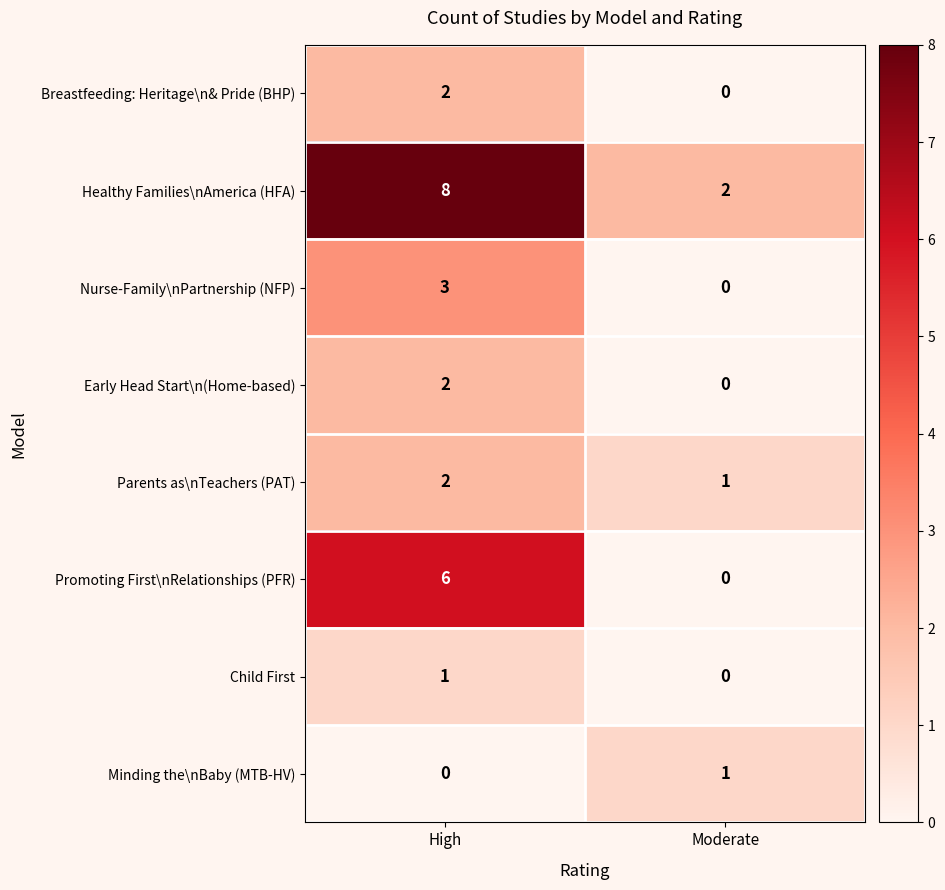

Reading left to right, transcribe all the data shown in this chart.

Breastfeeding: Heritage\n& Pride (BHP): 2	0
Healthy Families\nAmerica (HFA): 8	2
Nurse-Family\nPartnership (NFP): 3	0
Early Head Start\n(Home-based): 2	0
Parents as\nTeachers (PAT): 2	1
Promoting First\nRelationships (PFR): 6	0
Child First: 1	0
Minding the\nBaby (MTB-HV): 0	1